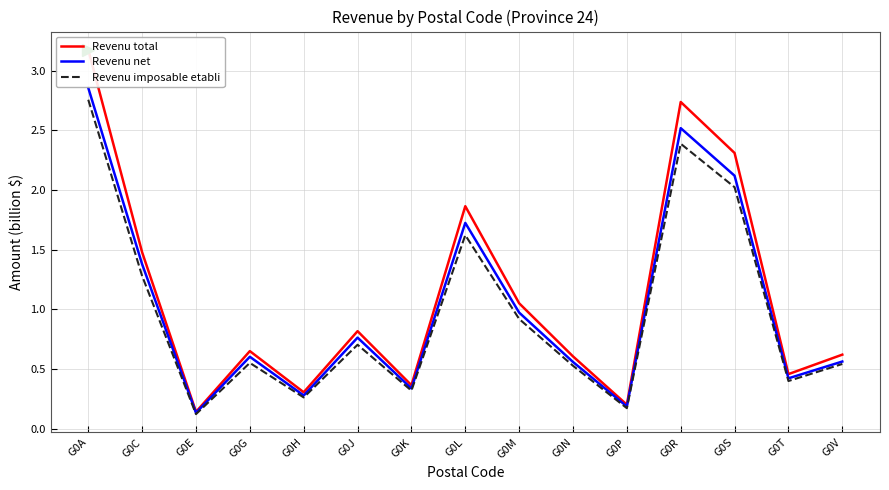

True or false: Revenu imposable etabli has a value of 4.2 at G0A.

False